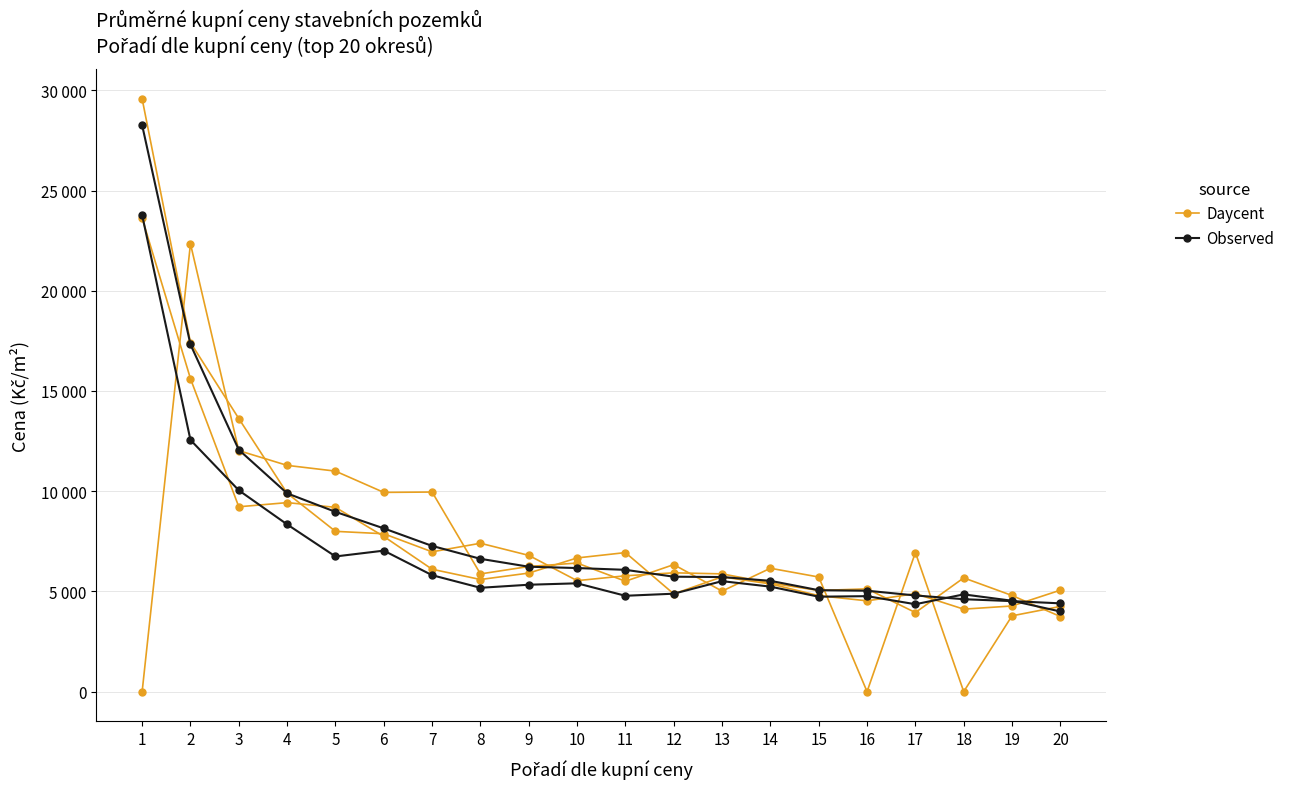

How many data points does each series have?

20